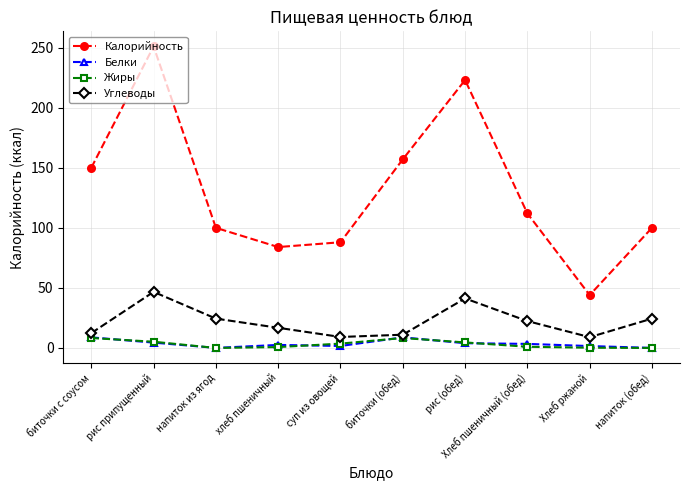

True or false: Жиры and Калорийность intersect in this chart.

False